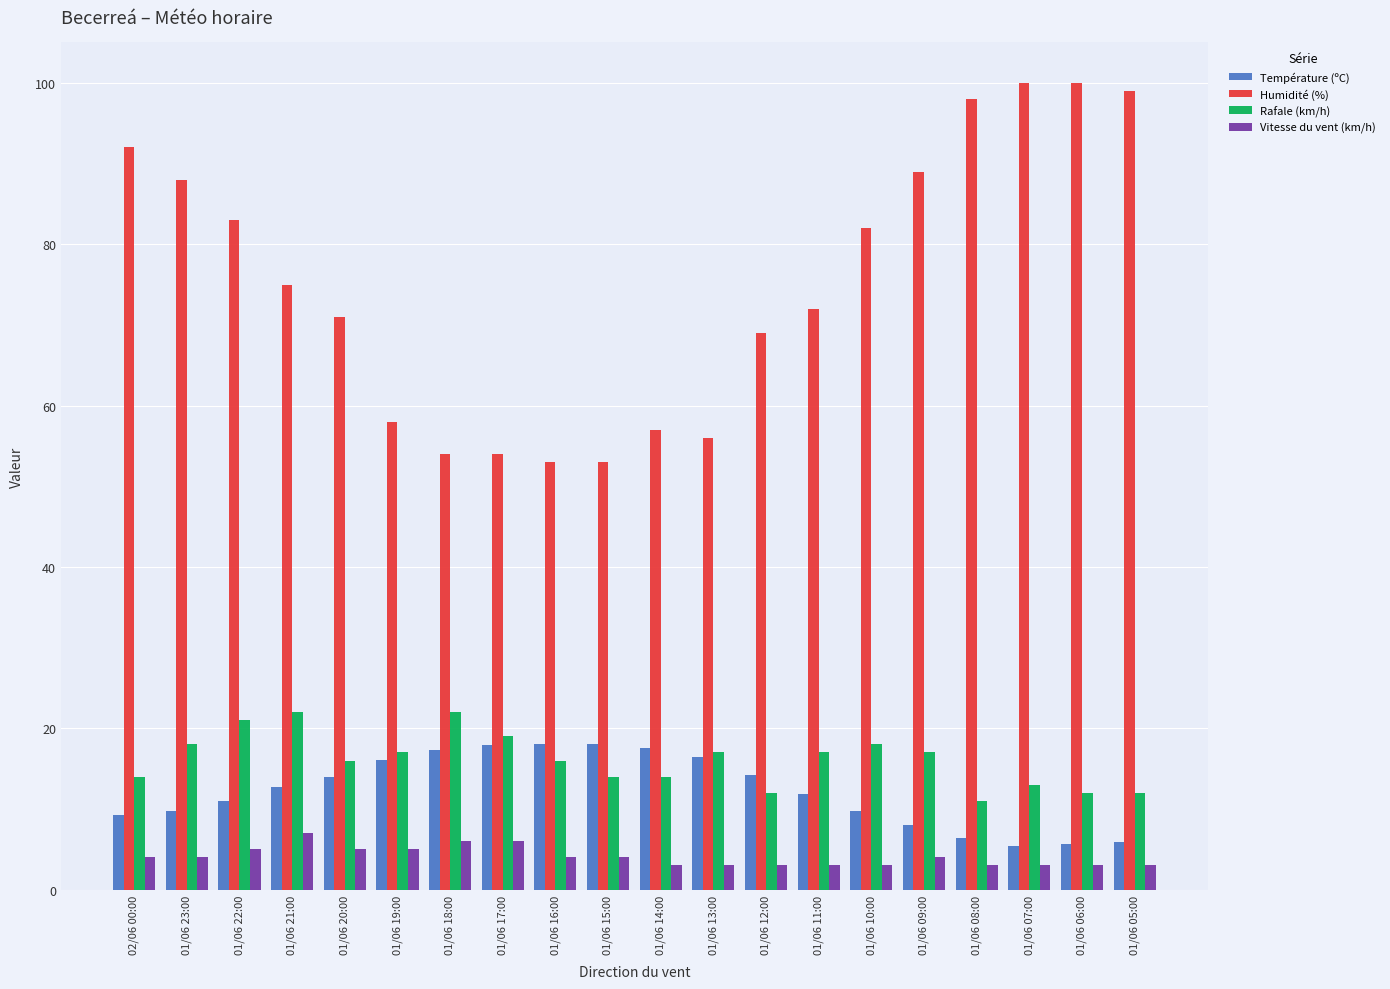

What is the spread (max minus min) of values at 01/06 12:00?

66.0